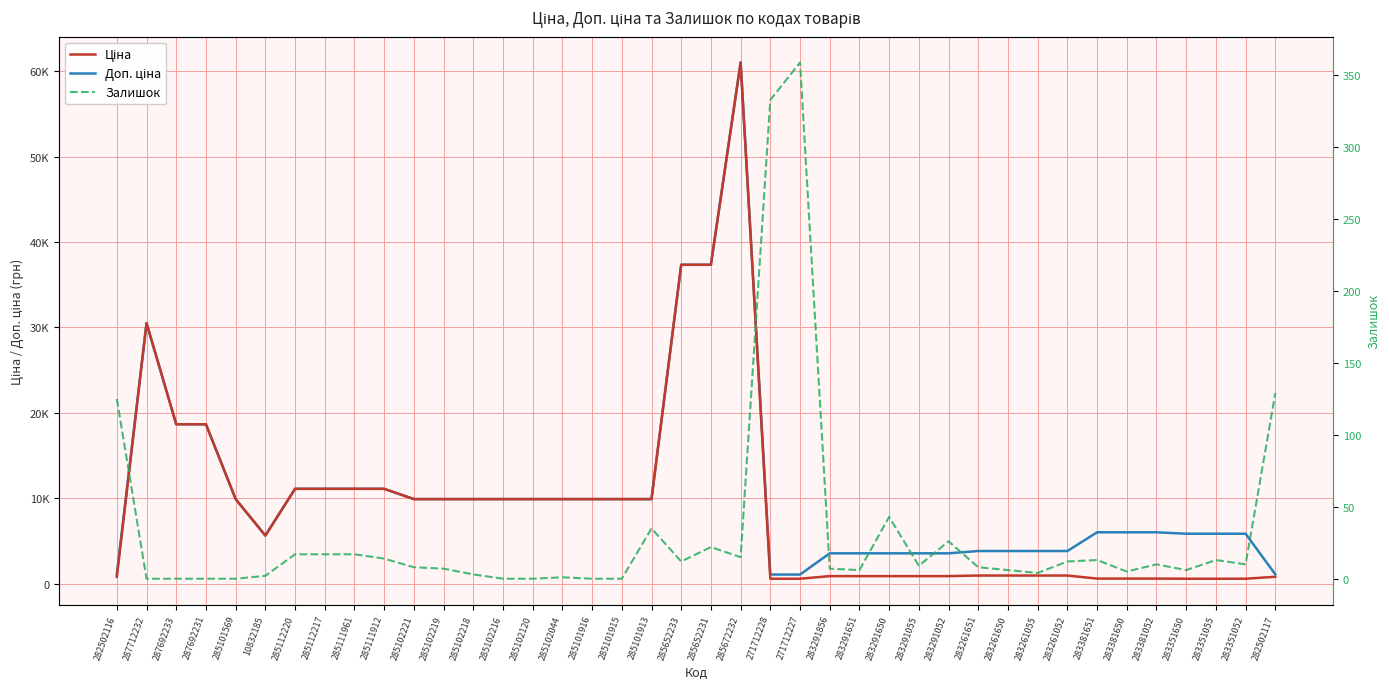

At which category does Доп. ціна reach its first local valley?

10832185